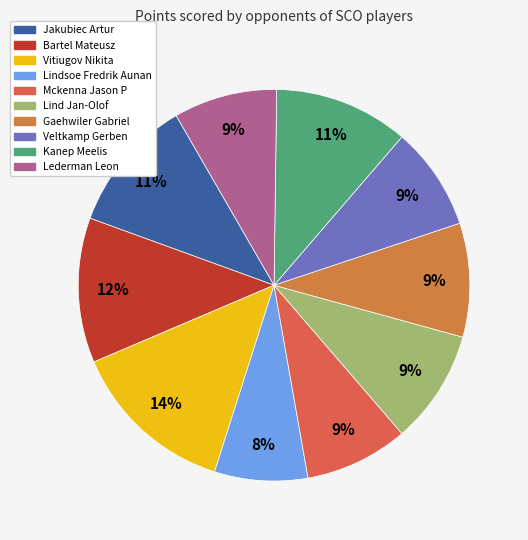

How many segments does this pie chart have?

10